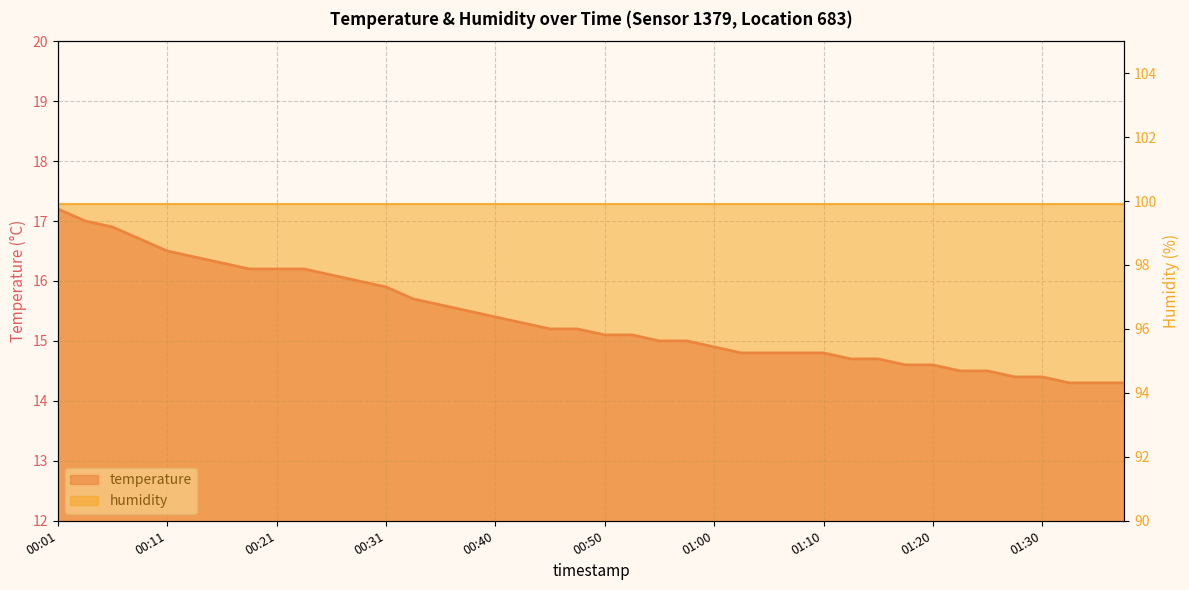

What is the approximate value at 01:05?

14.8